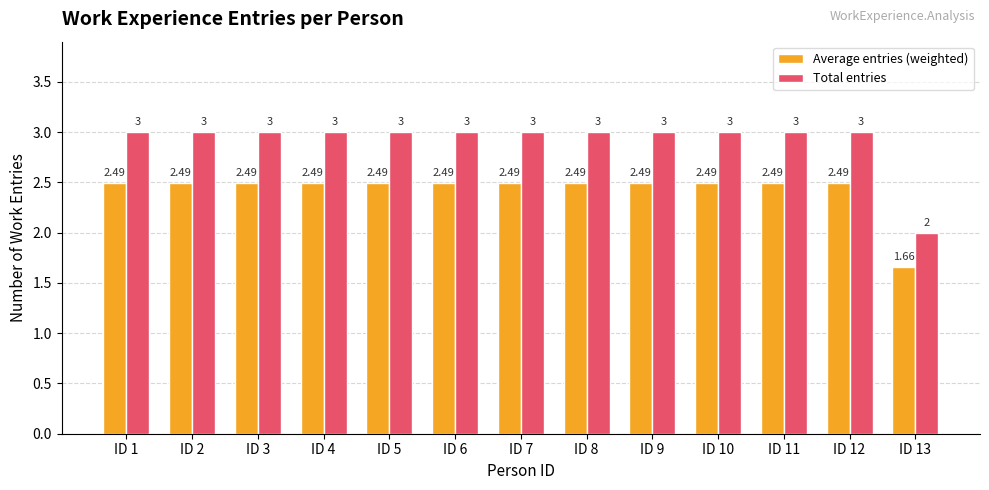

Is it true that Average entries (weighted) equals 0.7 at ID 10?

False